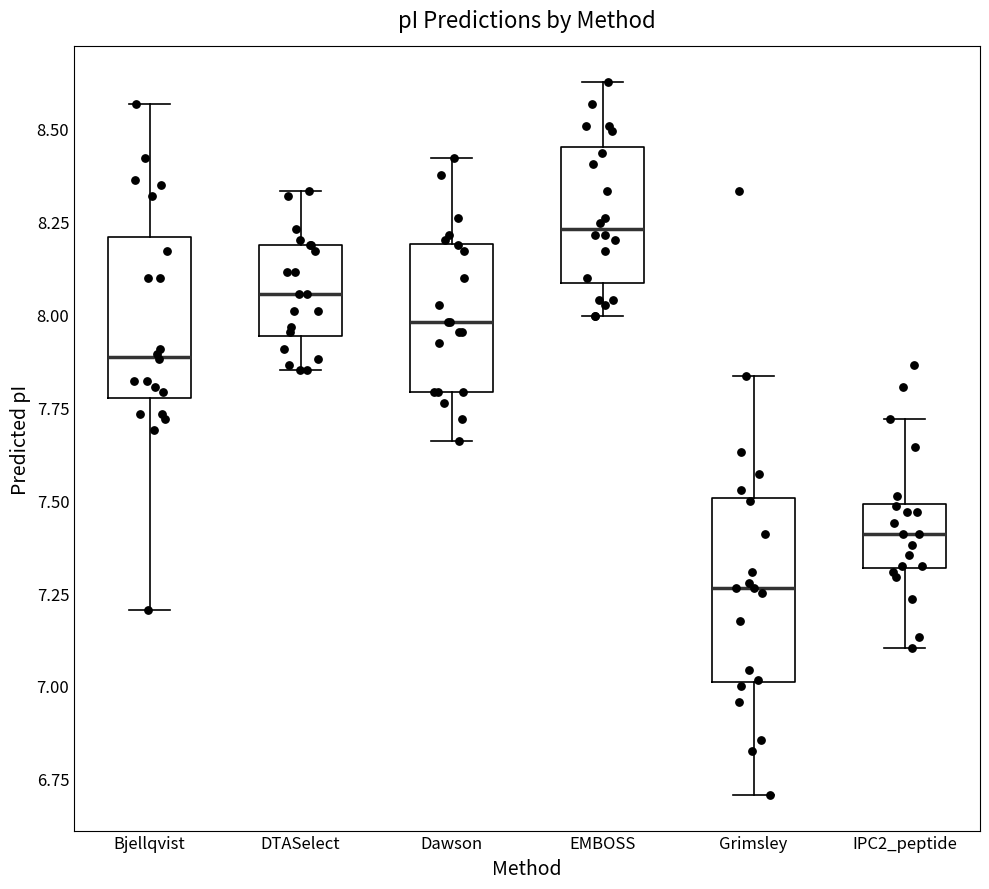

Reading left to right, transcribe this box plot: for each box, give where its median line is, the range the box spans, and where its two whiskers end, as read against the y-axis. The values are not printed on the chart, so give them approximately, as read against the axis.

Bjellqvist: median 7.90, box 7.80 to 8.20, whiskers 7.20 to 8.55
DTASelect: median 8.05, box 7.95 to 8.20, whiskers 7.85 to 8.35
Dawson: median 8.00, box 7.80 to 8.20, whiskers 7.65 to 8.40
EMBOSS: median 8.25, box 8.10 to 8.45, whiskers 8.00 to 8.60
Grimsley: median 7.25, box 7.00 to 7.50, whiskers 6.70 to 7.85
IPC2_peptide: median 7.40, box 7.30 to 7.50, whiskers 7.10 to 7.70